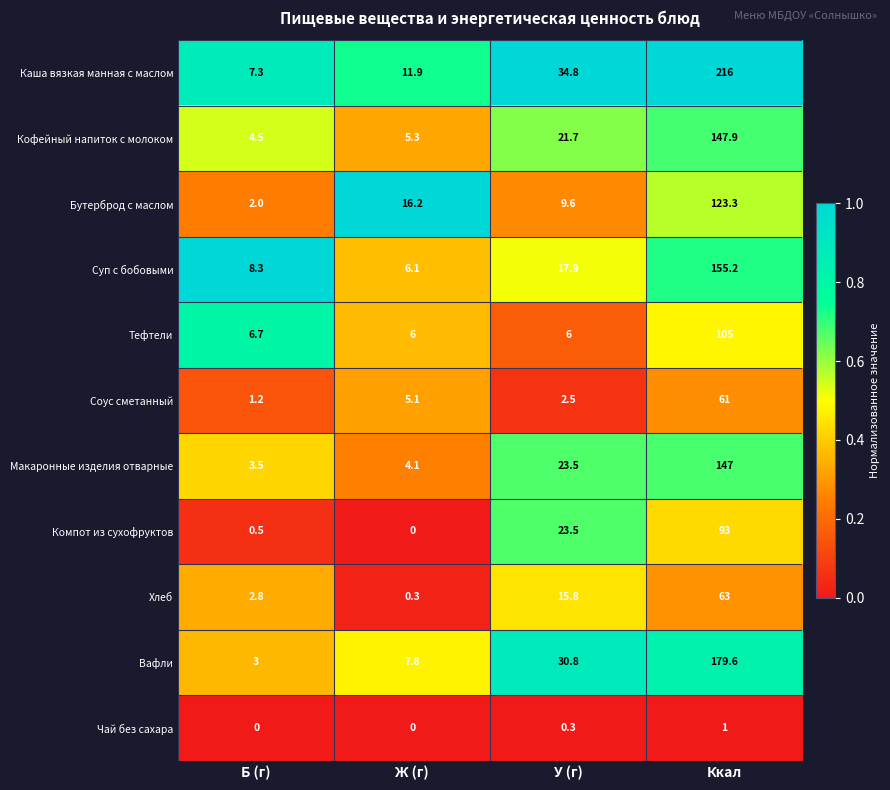

The Хлеб series shows 2.8 at Б (г). True or false?

True